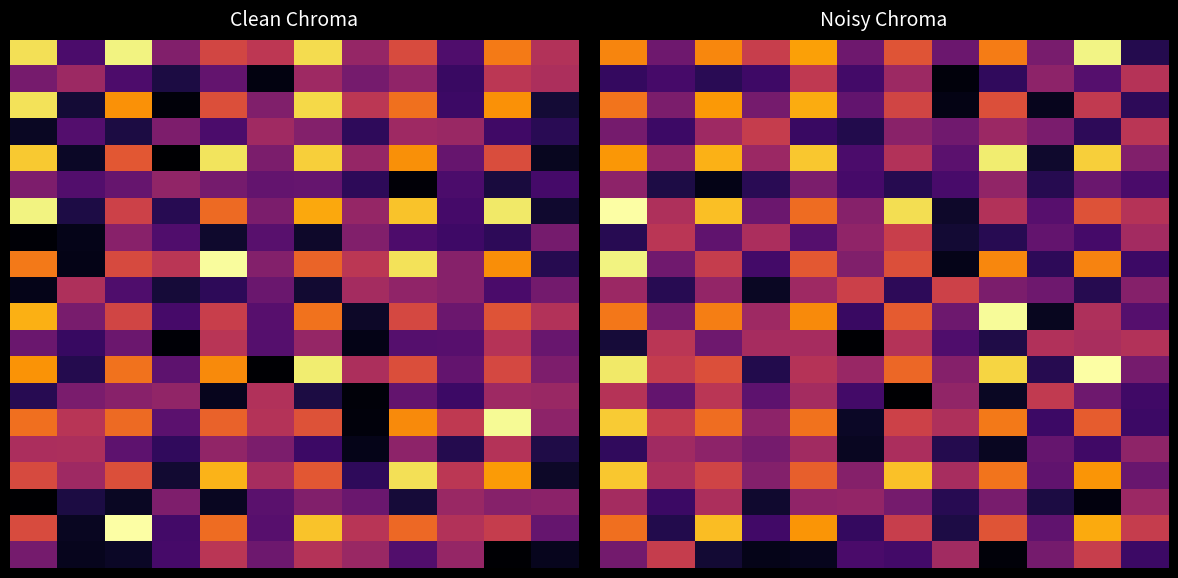

What is the difference between the highest and lowest values at 0?

2.0